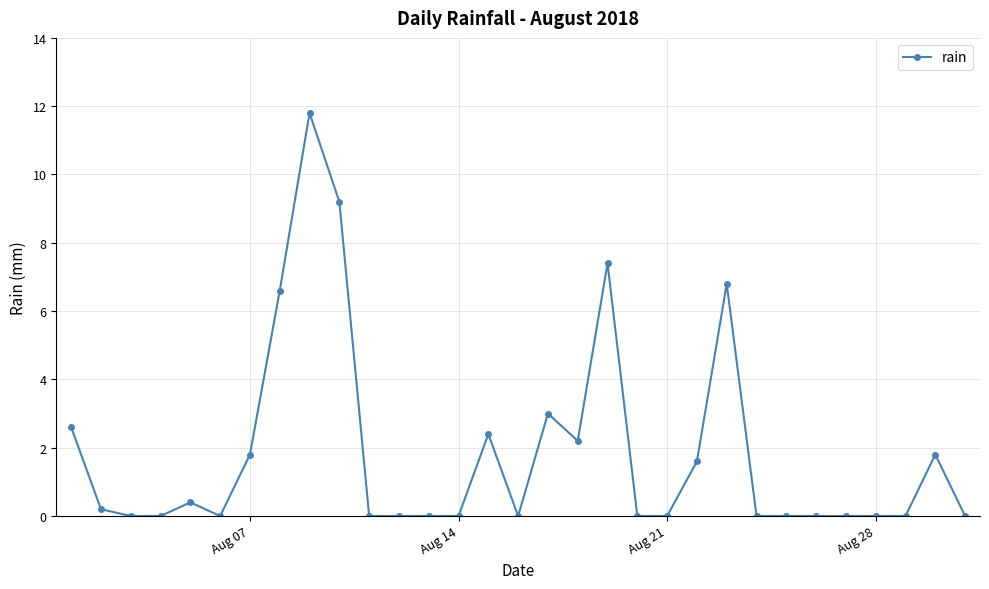

What is the greatest value displayed?

11.8